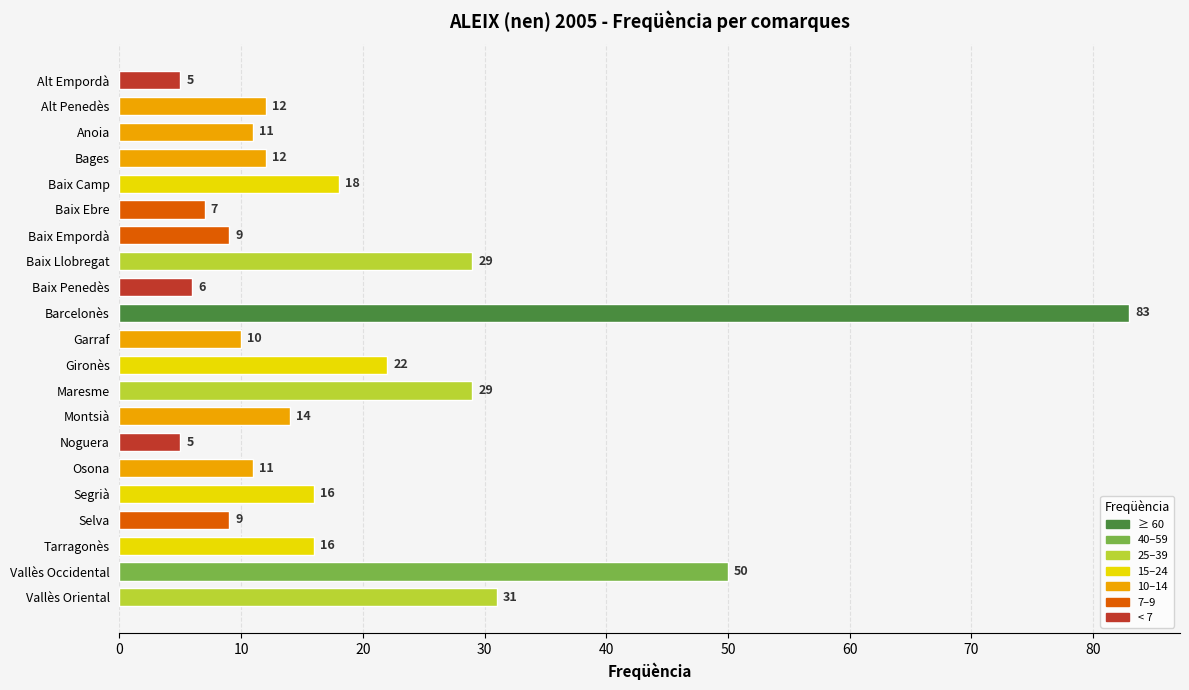

Reading top to bottom, what are all the values shown in this chart?

Alt Empordà=5	Alt Penedès=12	Anoia=11	Bages=12	Baix Camp=18	Baix Ebre=7	Baix Empordà=9	Baix Llobregat=29	Baix Penedès=6	Barcelonès=83	Garraf=10	Gironès=22	Maresme=29	Montsià=14	Noguera=5	Osona=11	Segrià=16	Selva=9	Tarragonès=16	Vallès Occidental=50	Vallès Oriental=31